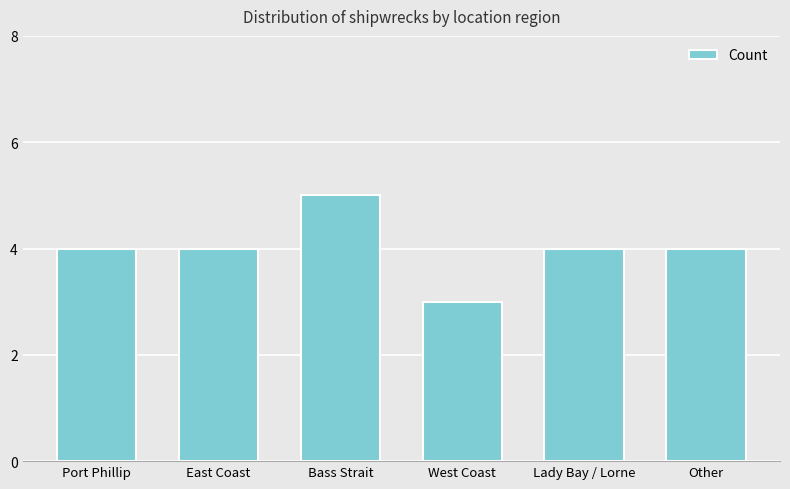

What is the ratio of the value at Other to the value at East Coast?

1.0